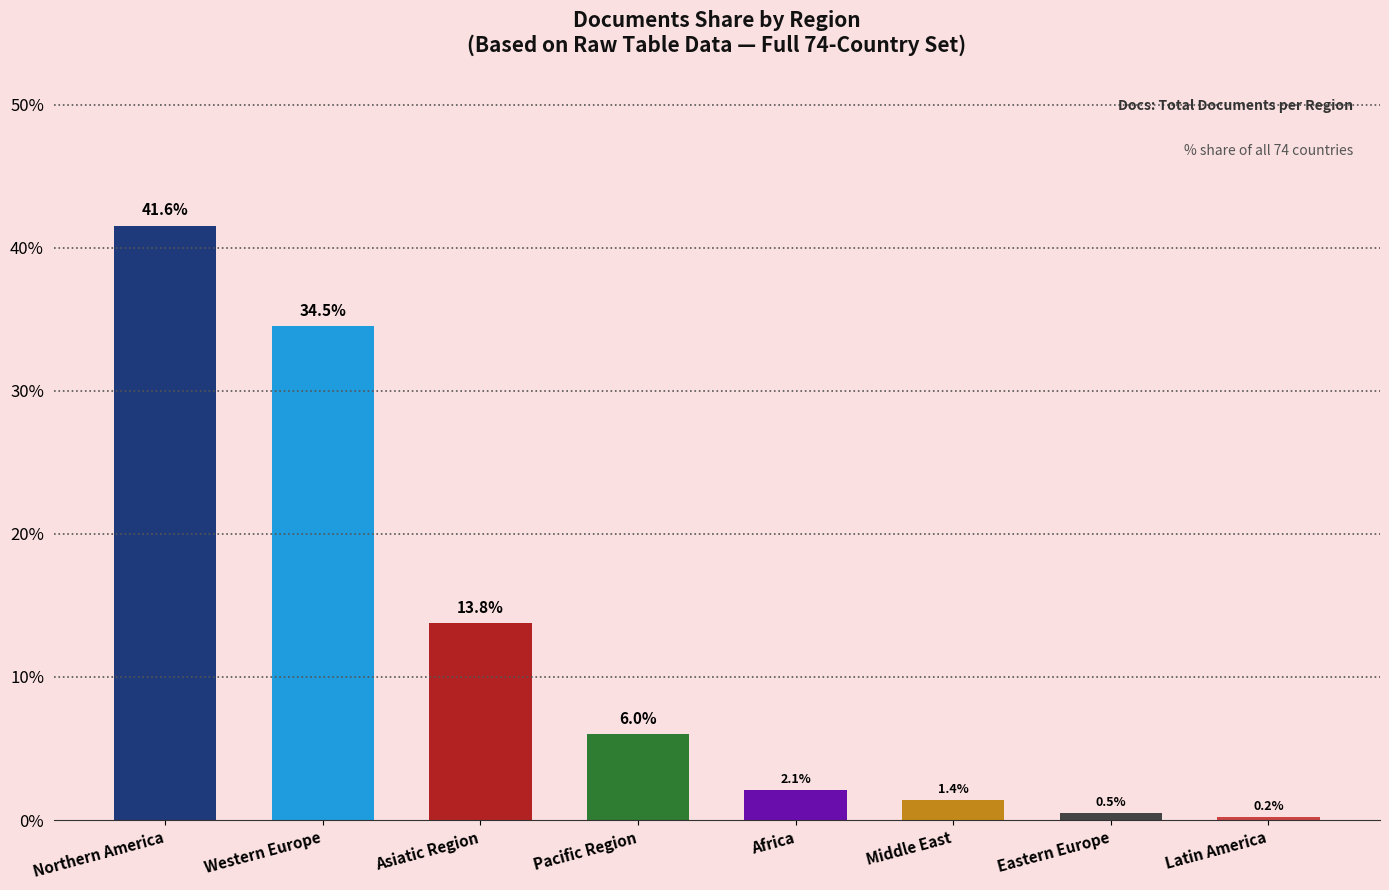

Reading left to right, list all the values displayed in this chart.

41.6	34.5	13.8	6.0	2.1	1.4	0.5	0.2